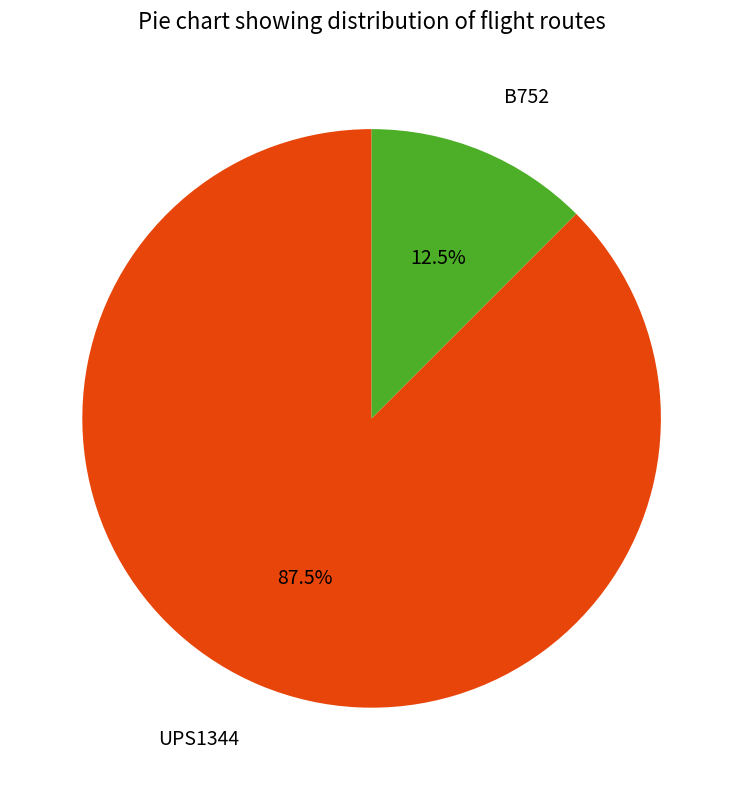

Is there any slice that represents more than half of the pie?

Yes